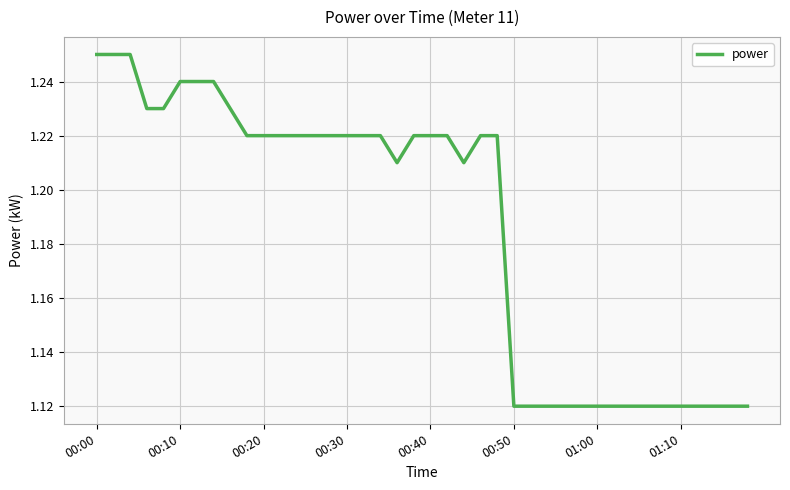

What is the greatest value displayed?

1.2